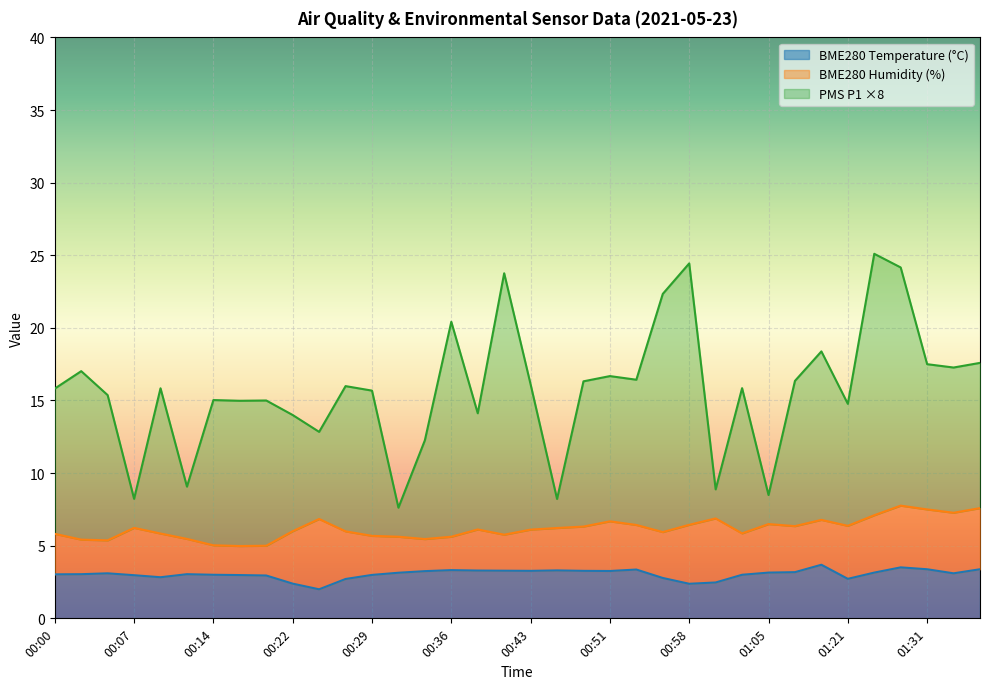

What is the total value across all series at 00:14?

15.0